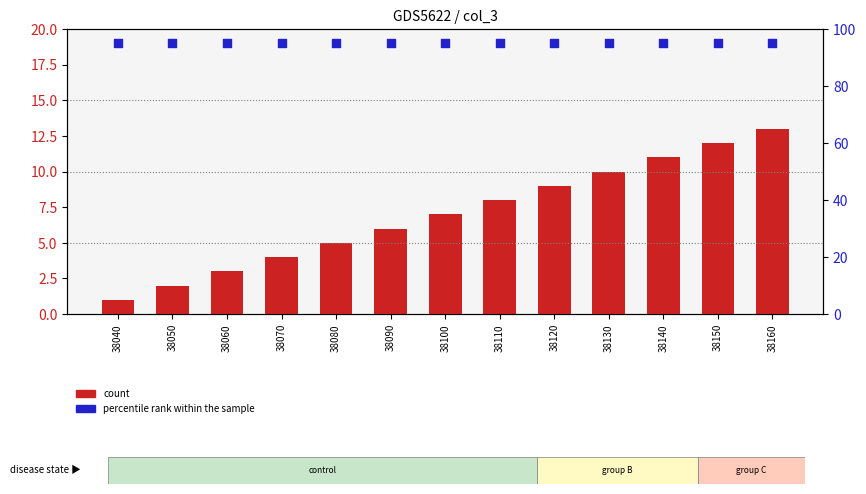

At how many categories does at least one series exceed 16?

13